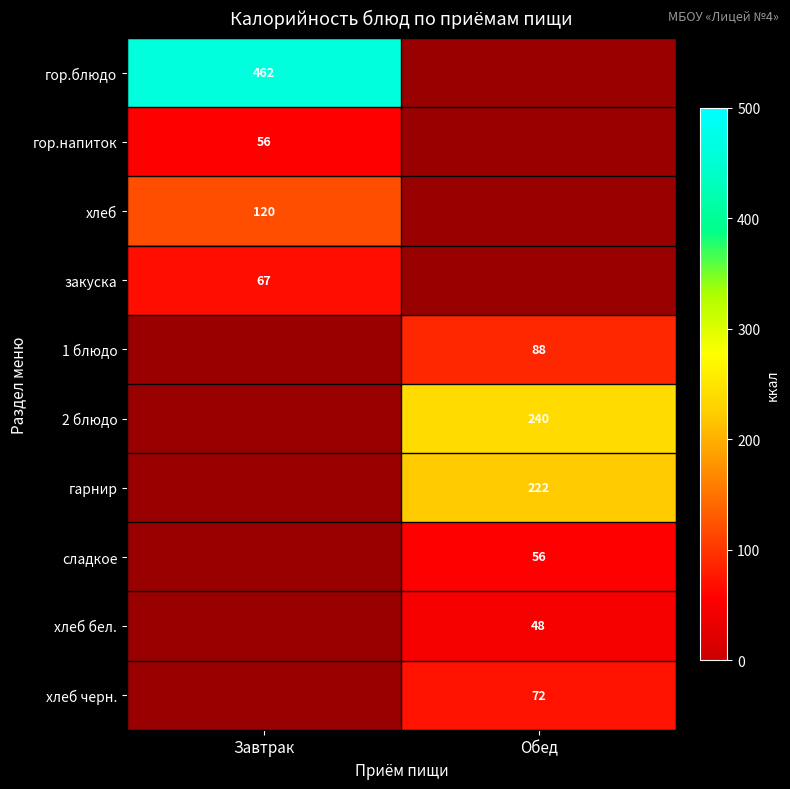

How many distinct data groups are displayed?

10